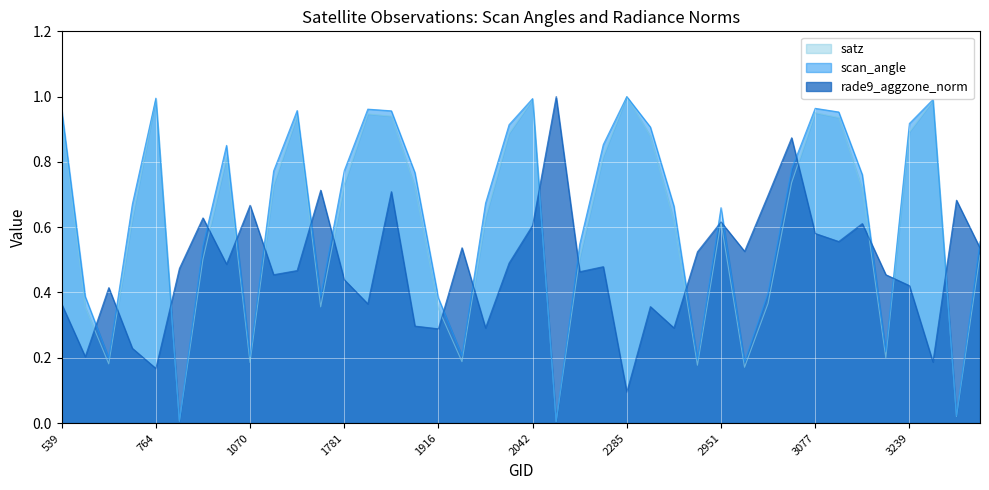

What is the value of the scan_angle point at the 25th from the left?

1.0